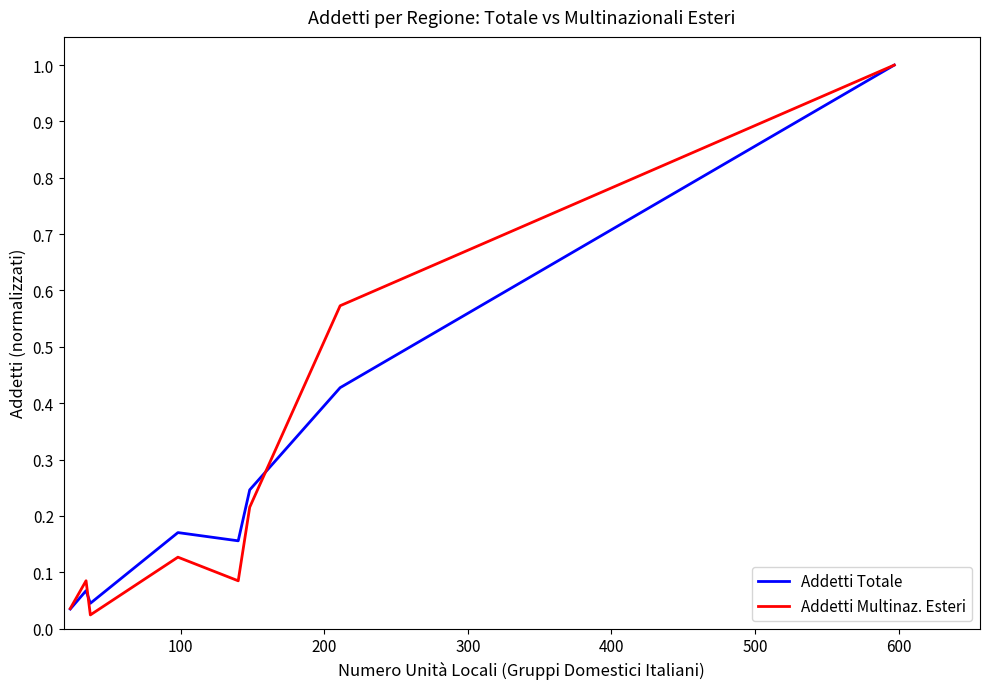

What are all the series names shown in the legend?

Addetti Totale, Addetti Multinaz. Esteri